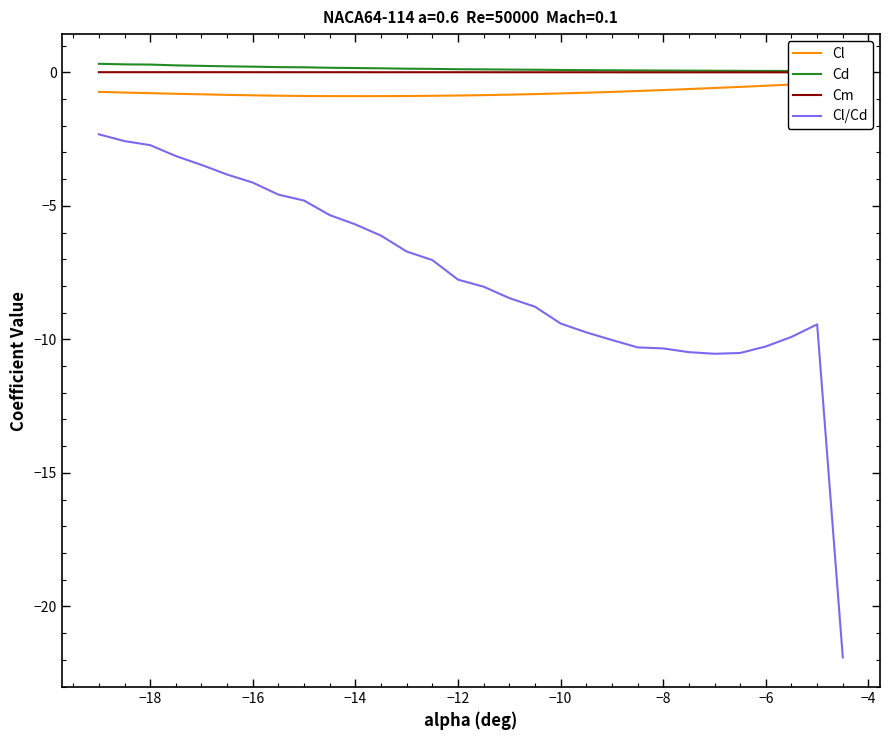

True or false: Cm has more than 2 interior local peaks.

False